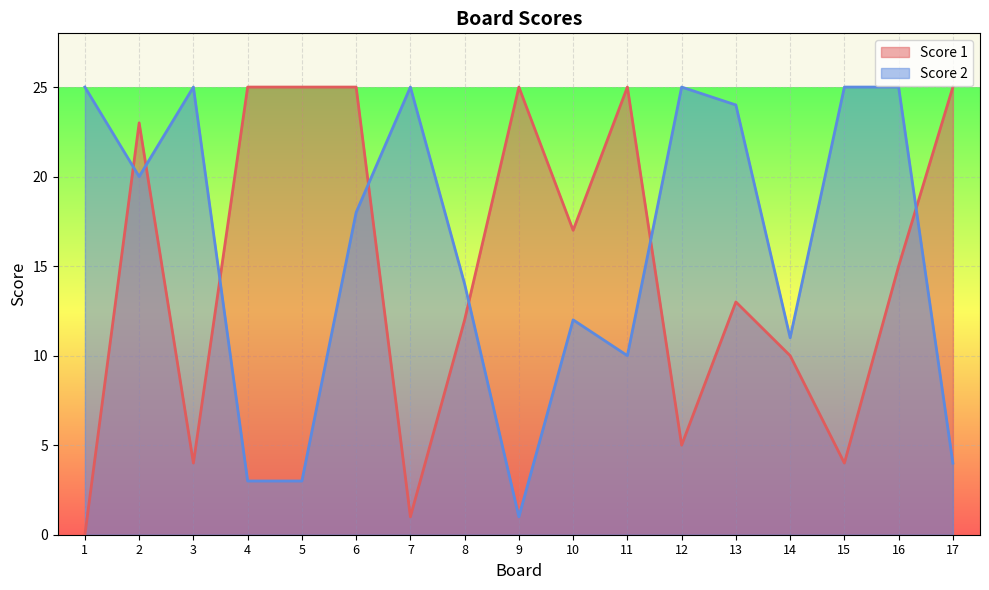

How many times do Score 2 and Score 1 cross each other?

7